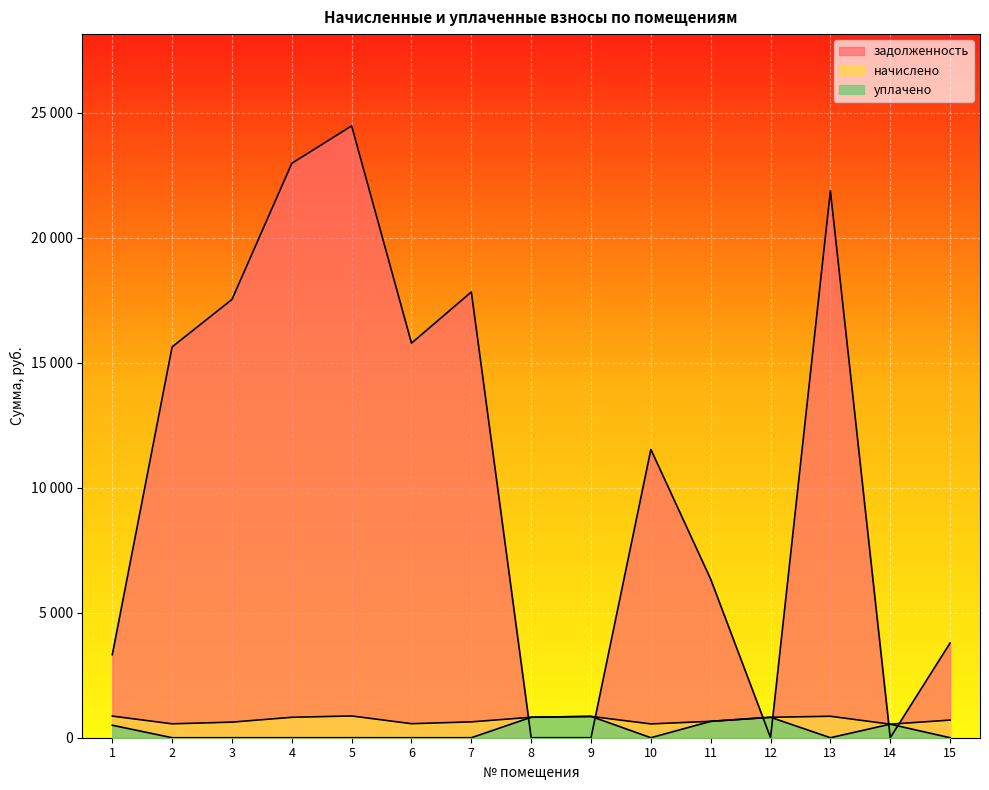

True or false: задолженность has a value of 1104.5 at 1.

False